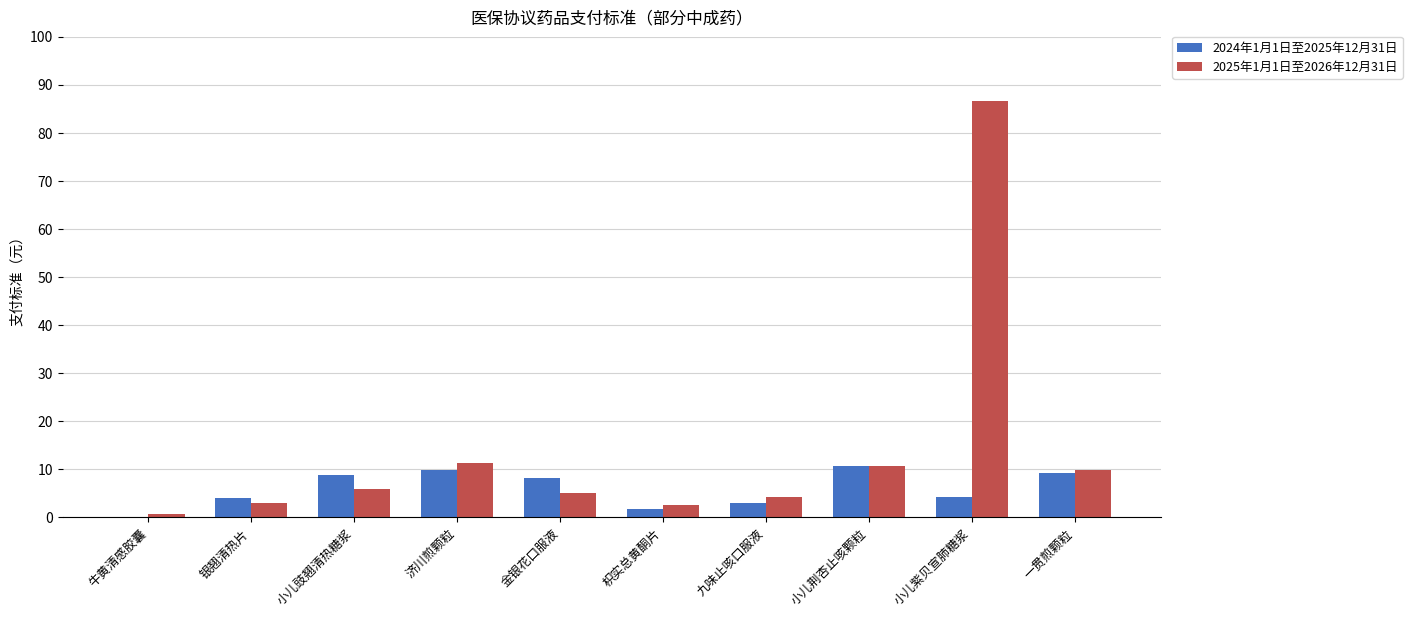

What value does the 2025年1月1日至2026年12月31日 series have at 银翘清热片?

2.9